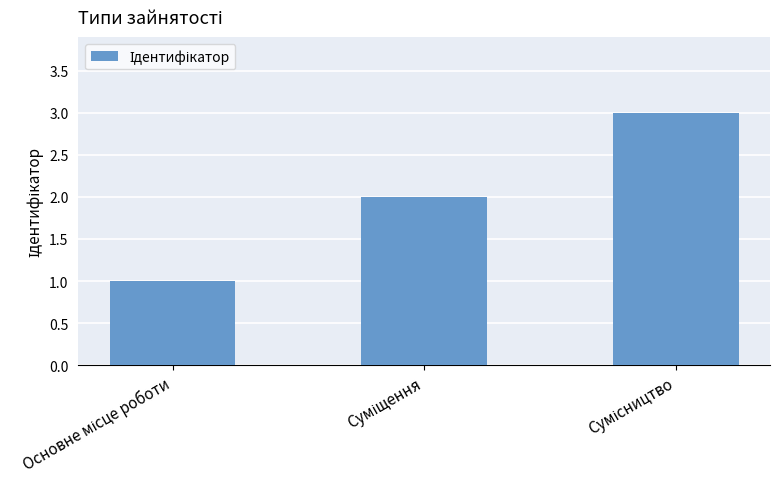

What is the greatest value displayed?

3